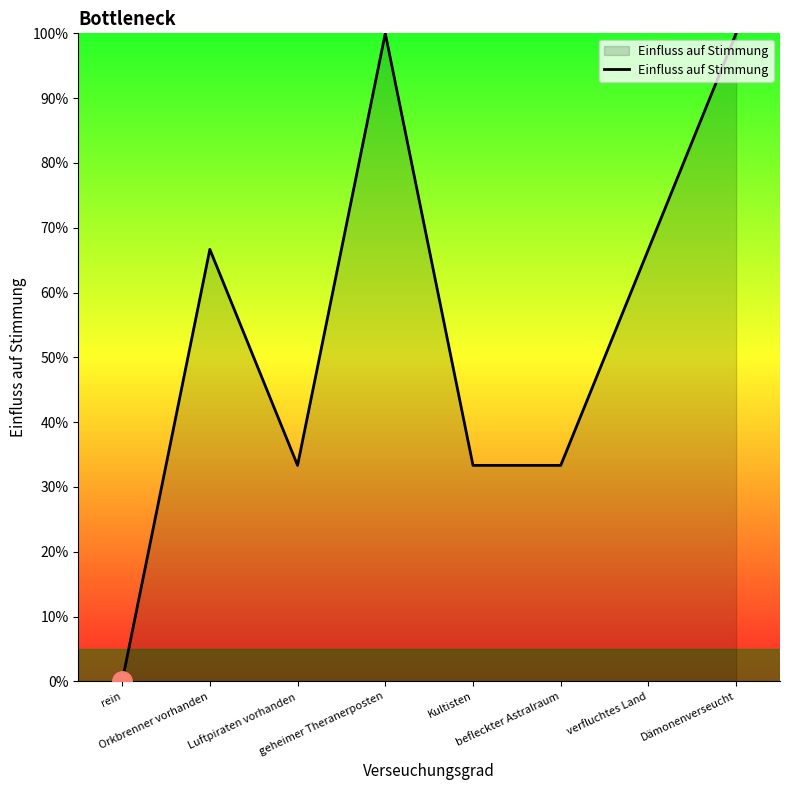

At which category does the chart reach its minimum across all series?

rein